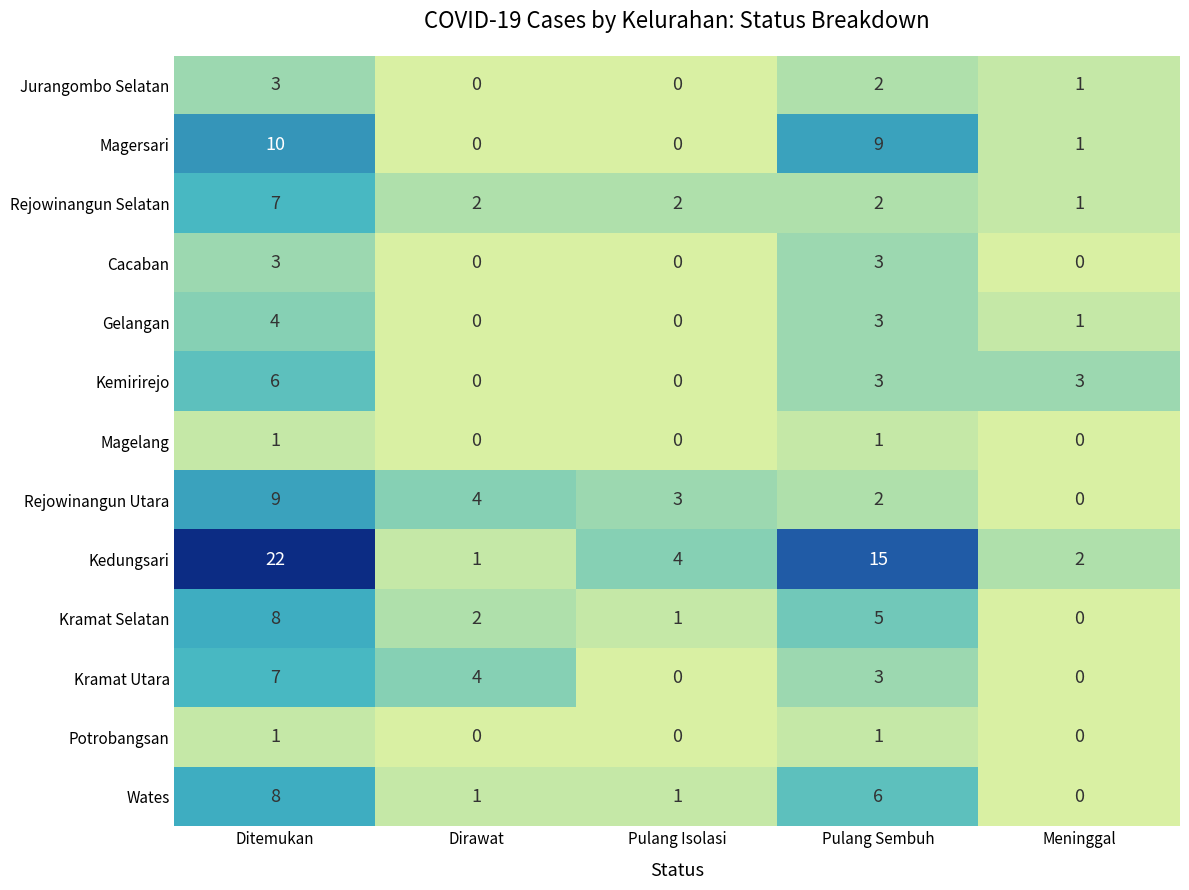

Which series has the widest spread of values?

Kedungsari